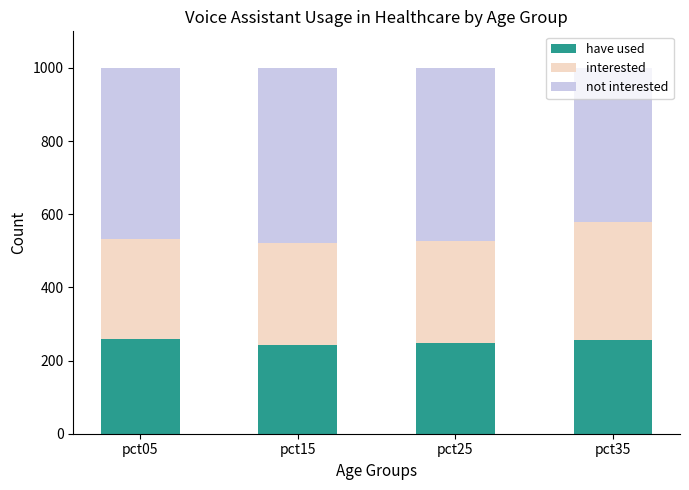

Count the number of categories in the chart.

4